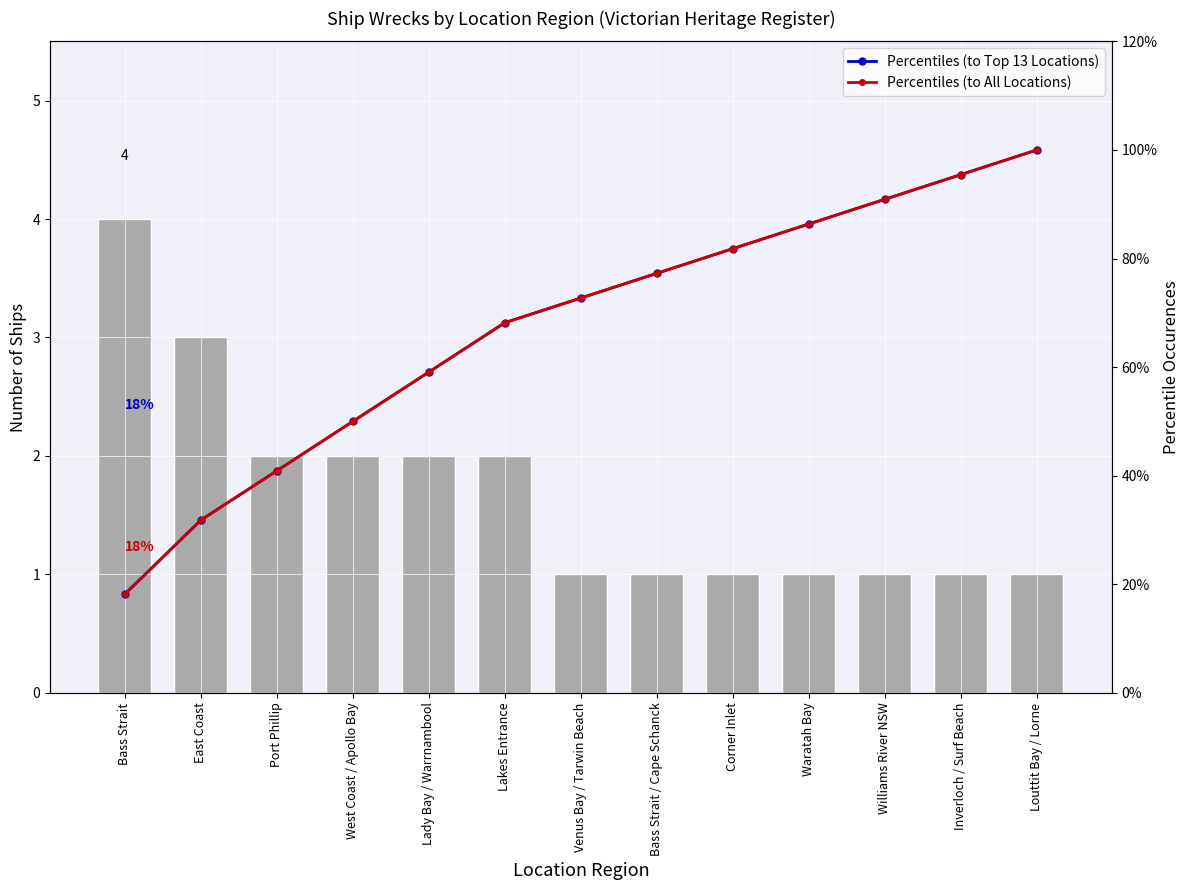

Reading right to left, list all the values displayed in this chart.

Count: Louttit Bay / Lorne=1.0	Inverloch / Surf Beach=1.0	Williams River NSW=1.0	Waratah Bay=1.0	Corner Inlet=1.0	Bass Strait / Cape Schanck=1.0	Venus Bay / Tarwin Beach=1.0	Lakes Entrance=2.0	Lady Bay / Warrnambool=2.0	West Coast / Apollo Bay=2.0	Port Phillip=2.0	East Coast=3.0	Bass Strait=4.0
Percentiles (to Top 13 Locations): Louttit Bay / Lorne=100.0	Inverloch / Surf Beach=95.5	Williams River NSW=90.9	Waratah Bay=86.4	Corner Inlet=81.8	Bass Strait / Cape Schanck=77.3	Venus Bay / Tarwin Beach=72.7	Lakes Entrance=68.2	Lady Bay / Warrnambool=59.1	West Coast / Apollo Bay=50.0	Port Phillip=40.9	East Coast=31.8	Bass Strait=18.2
Percentiles (to All Locations): Louttit Bay / Lorne=100.0	Inverloch / Surf Beach=95.5	Williams River NSW=90.9	Waratah Bay=86.4	Corner Inlet=81.8	Bass Strait / Cape Schanck=77.3	Venus Bay / Tarwin Beach=72.7	Lakes Entrance=68.2	Lady Bay / Warrnambool=59.1	West Coast / Apollo Bay=50.0	Port Phillip=40.9	East Coast=31.8	Bass Strait=18.2